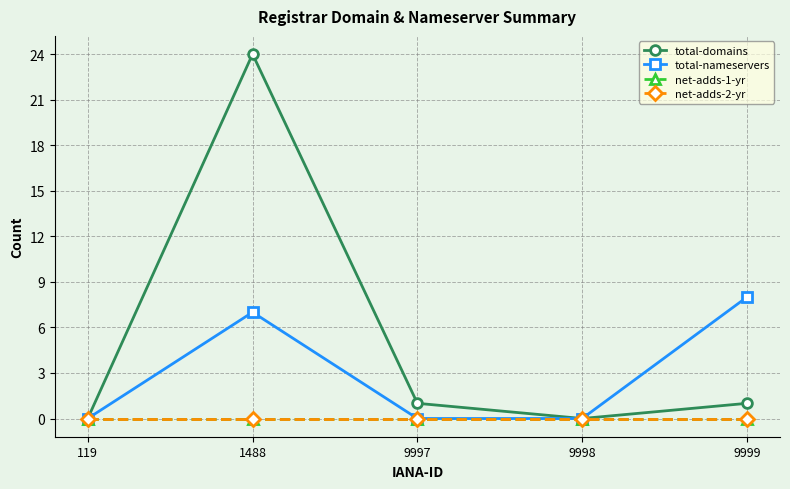

What is the average value of the total-domains series?

5